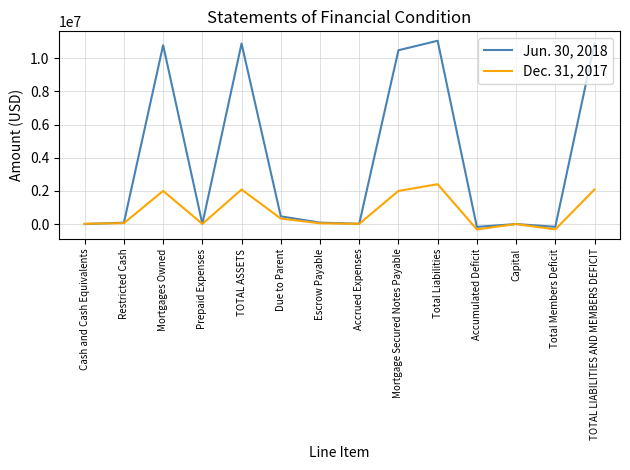

How many lines are shown in the chart?

2